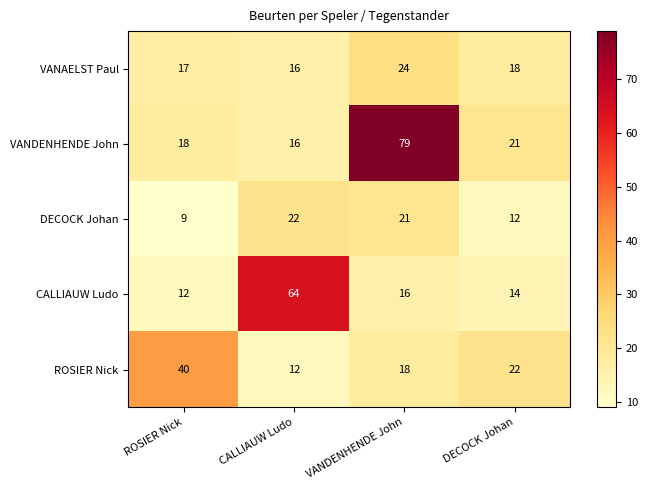

Reading right to left, transcribe all the data shown in this chart.

VANAELST Paul: DECOCK Johan=18	VANDENHENDE John=24	CALLIAUW Ludo=16	ROSIER Nick=17
VANDENHENDE John: DECOCK Johan=21	VANDENHENDE John=79	CALLIAUW Ludo=16	ROSIER Nick=18
DECOCK Johan: DECOCK Johan=12	VANDENHENDE John=21	CALLIAUW Ludo=22	ROSIER Nick=9
CALLIAUW Ludo: DECOCK Johan=14	VANDENHENDE John=16	CALLIAUW Ludo=64	ROSIER Nick=12
ROSIER Nick: DECOCK Johan=22	VANDENHENDE John=18	CALLIAUW Ludo=12	ROSIER Nick=40